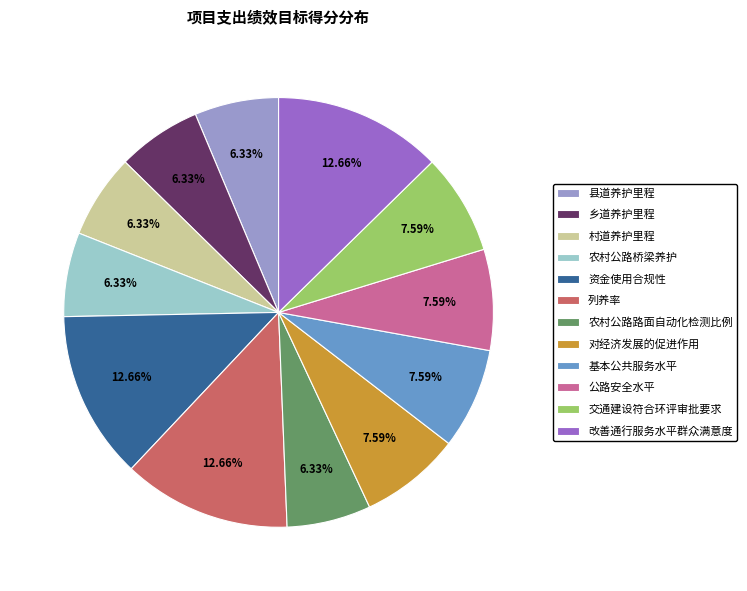

Combined, do 对经济发展的促进作用 and 交通建设符合环评审批要求 account for over 50%?

No